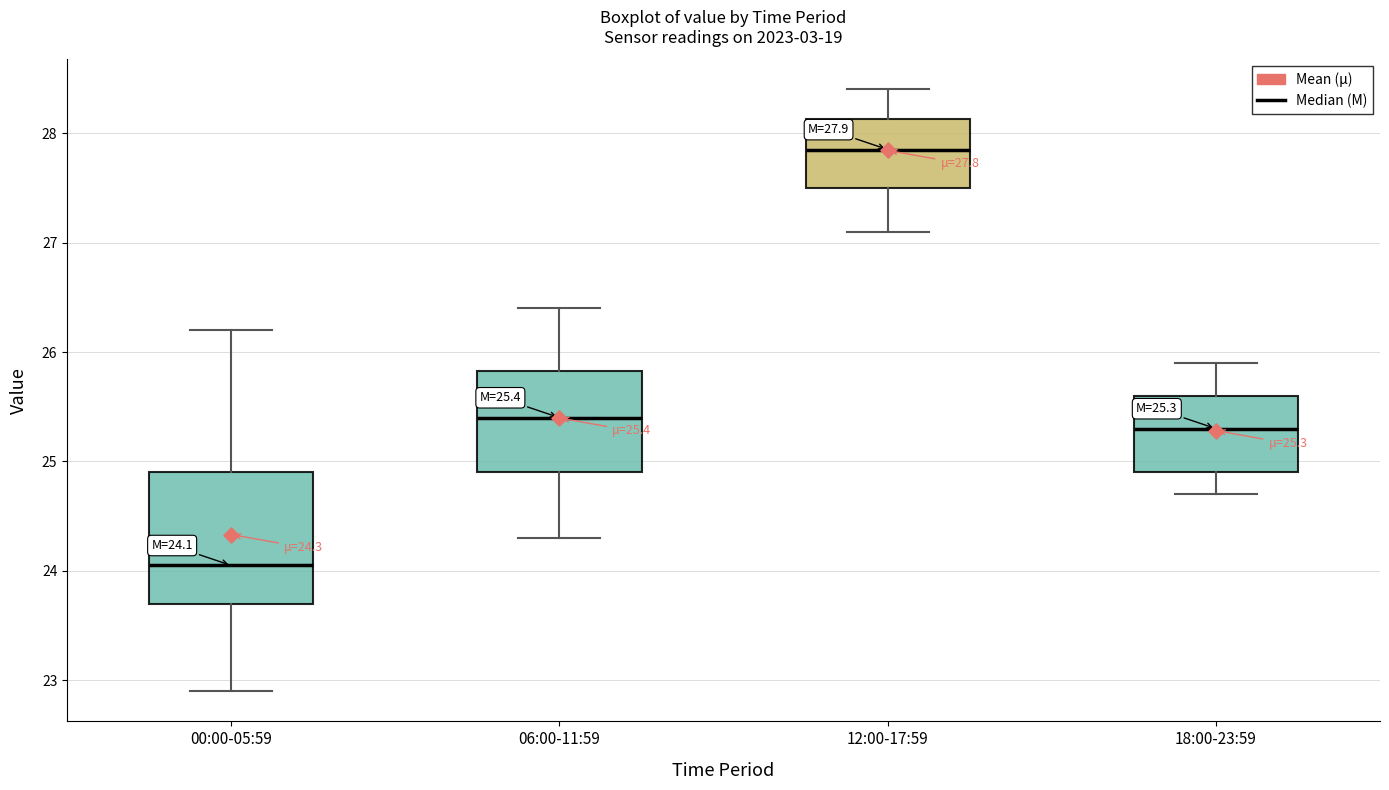

Which box has the highest median line?

12:00-17:59